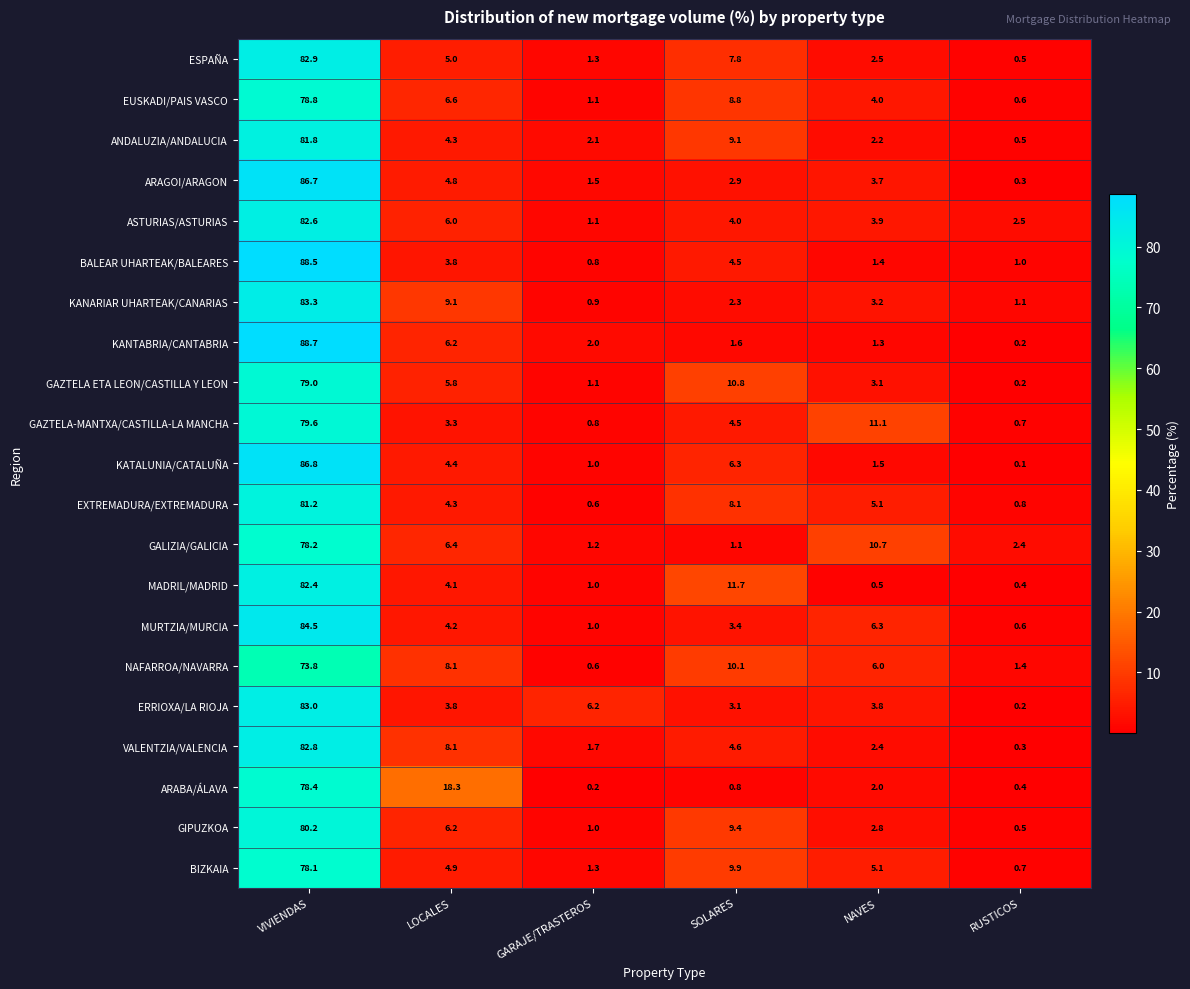

Which series changed the most between GARAJE/TRASTEROS and RUSTICOS?

ERRIOXA/LA RIOJA